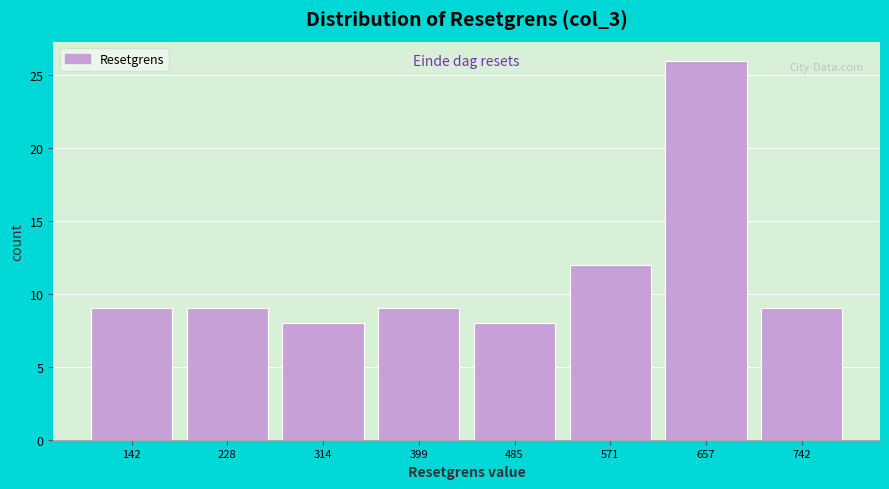

Reading left to right, transcribe this chart: for each bar, give the range it covers on the x-axis and its height. Neither the bar edges nor the heights are printed on the chart, so give them approximately, as read against the axes.

100 to 190: 9
190 to 270: 9
270 to 360: 8
360 to 440: 9
440 to 530: 8
530 to 610: 12
610 to 700: 26
700 to 790: 9